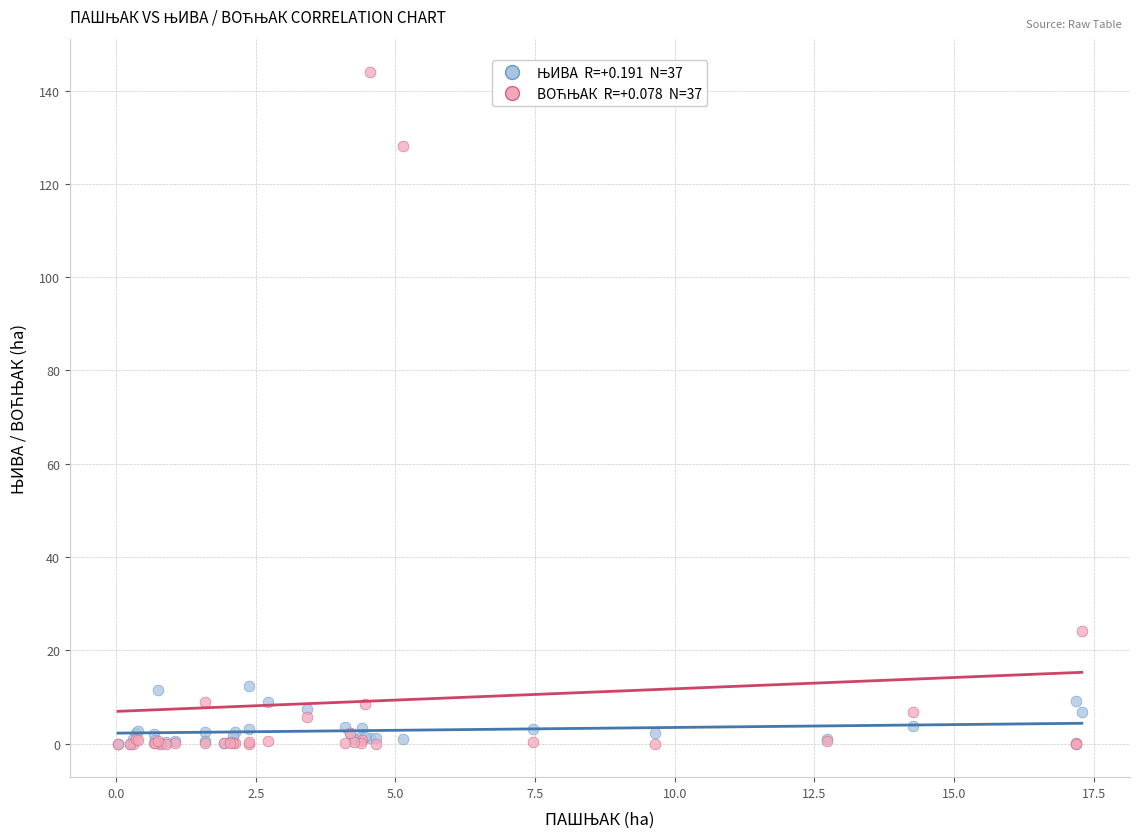

Across all series, what Y value is closest to 71?

24.1